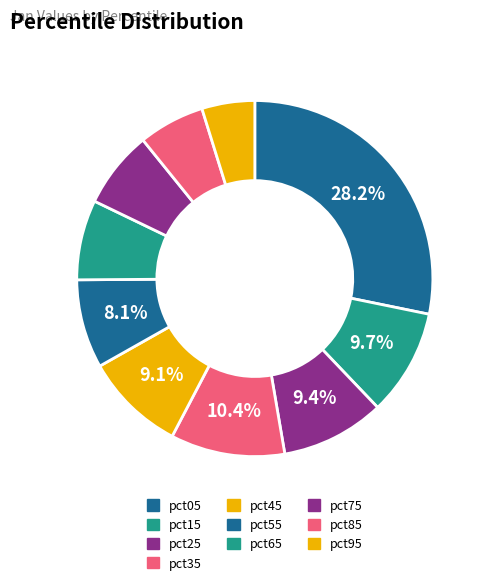

Count the number of slices in the pie.

10